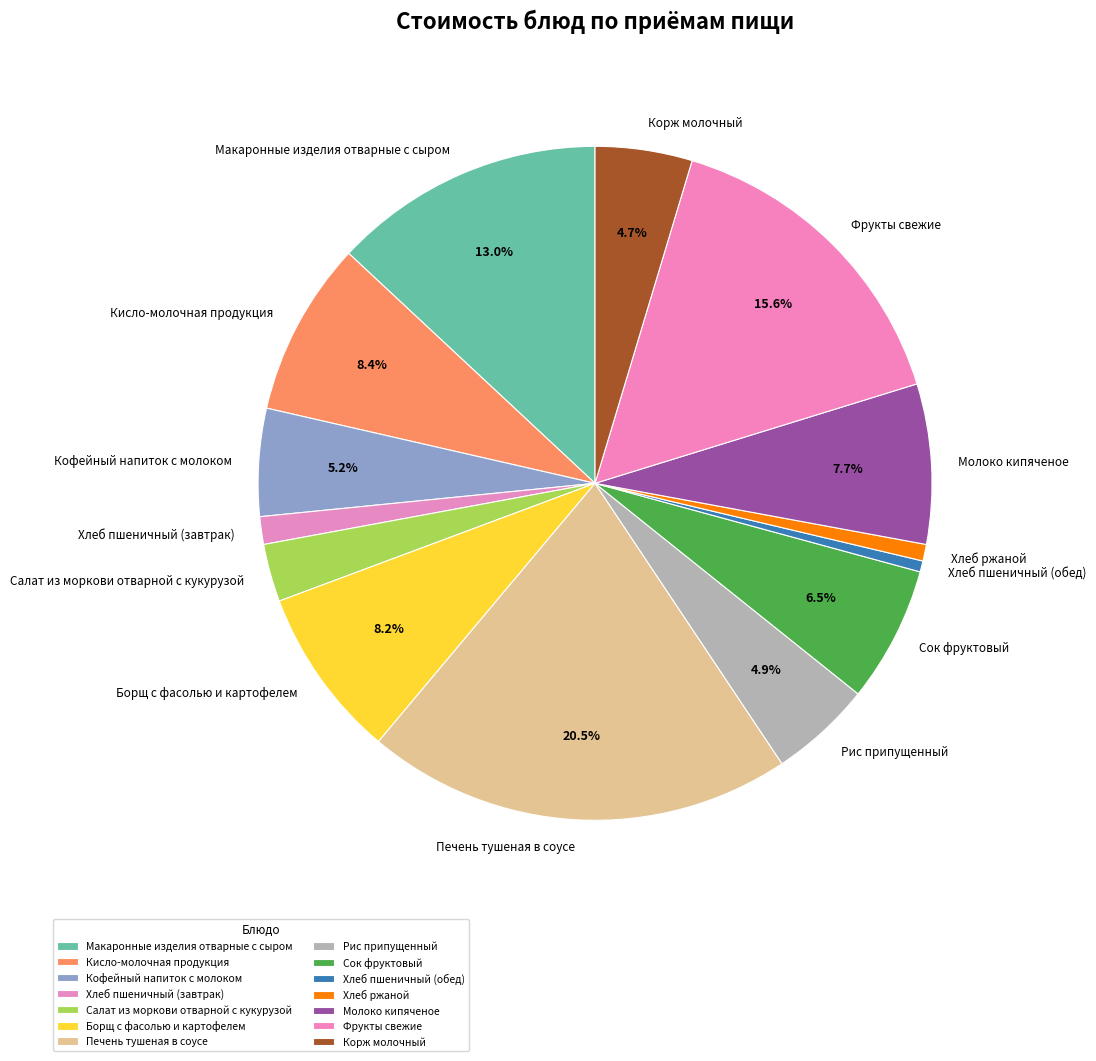

Is the sum of Хлеб пшеничный (завтрак) and Корж молочный greater than half?

No